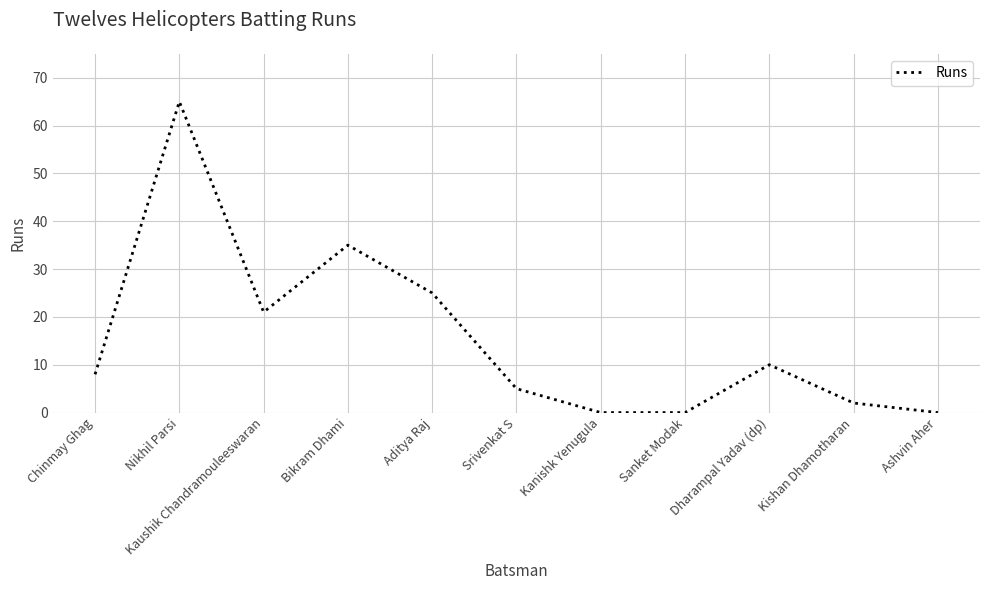

What is the ratio of the value at Nikhil Parsi to the value at Kaushik Chandramouleeswaran?

3.1